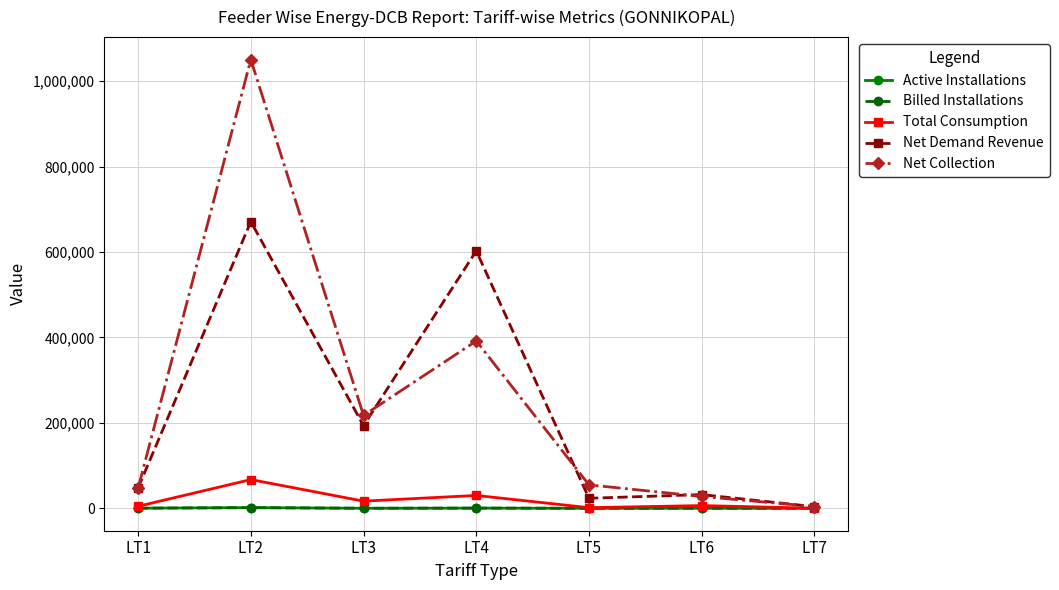

Which category has the lowest value in the Net Collection series?

LT7